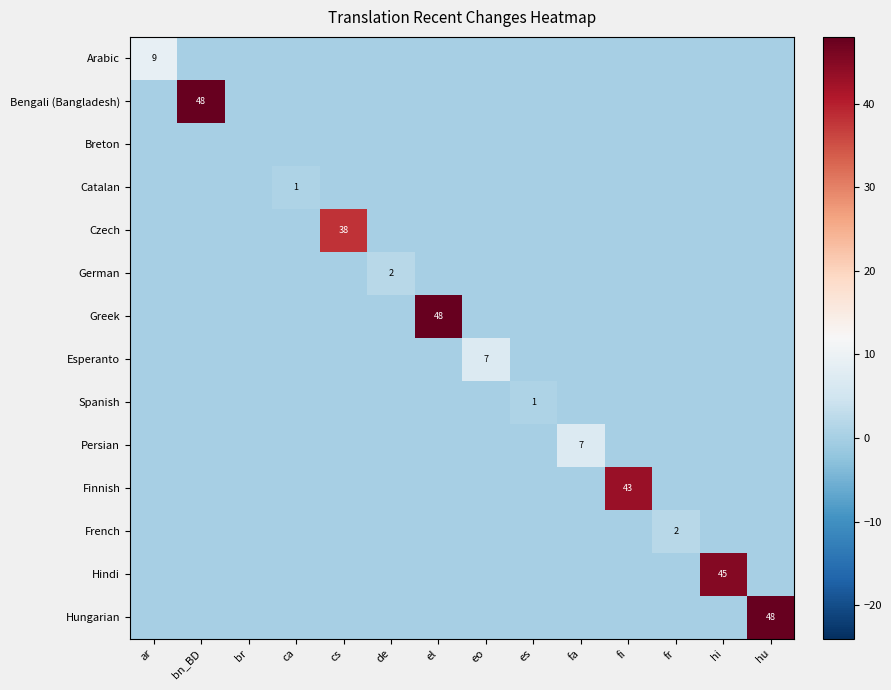

Rank the categories by Hindi value from highest to lowest.

hi, ar, bn_BD, br, ca, cs, de, el, eo, es, fa, fi, fr, hu